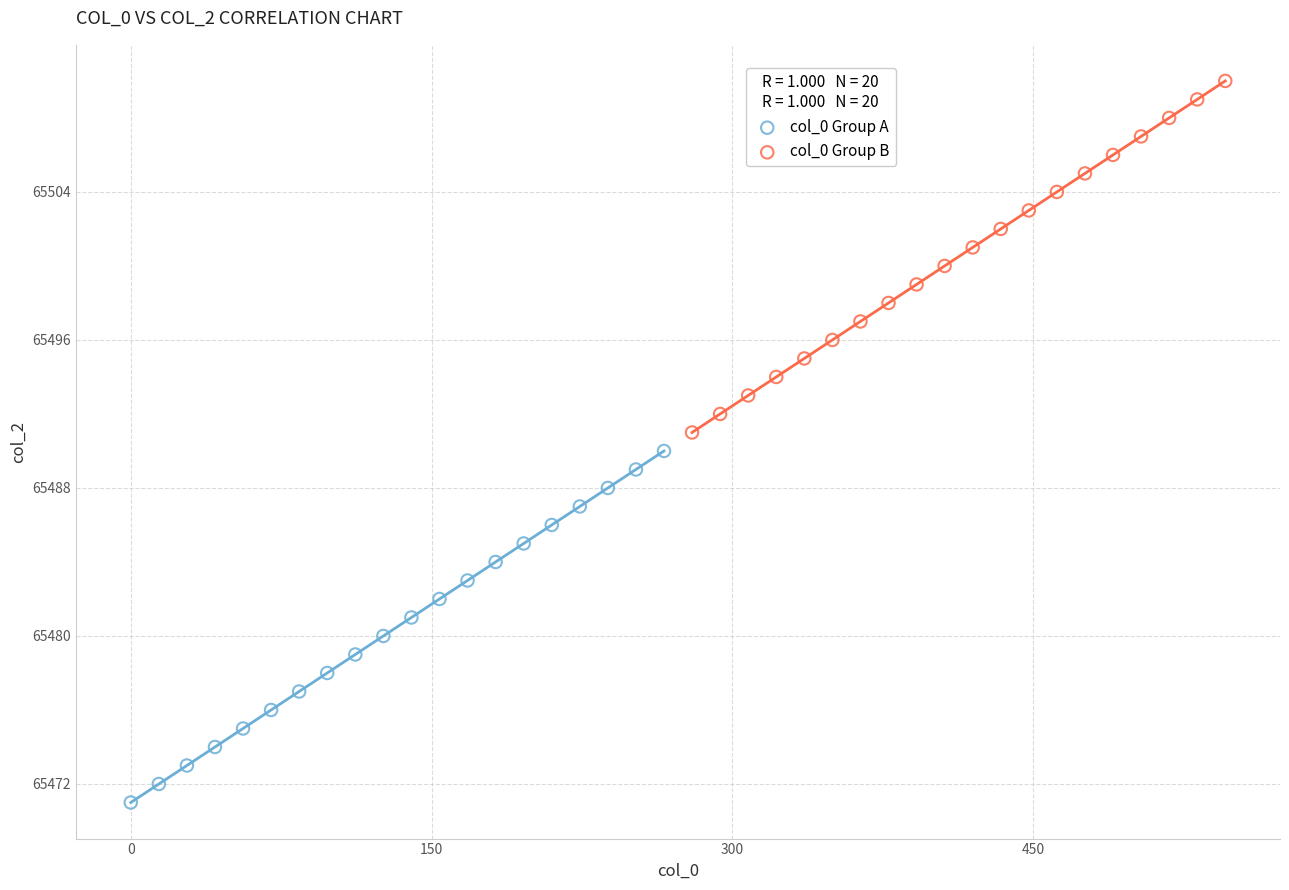

Which series reaches the minimum Y coordinate?

col_0 Group A